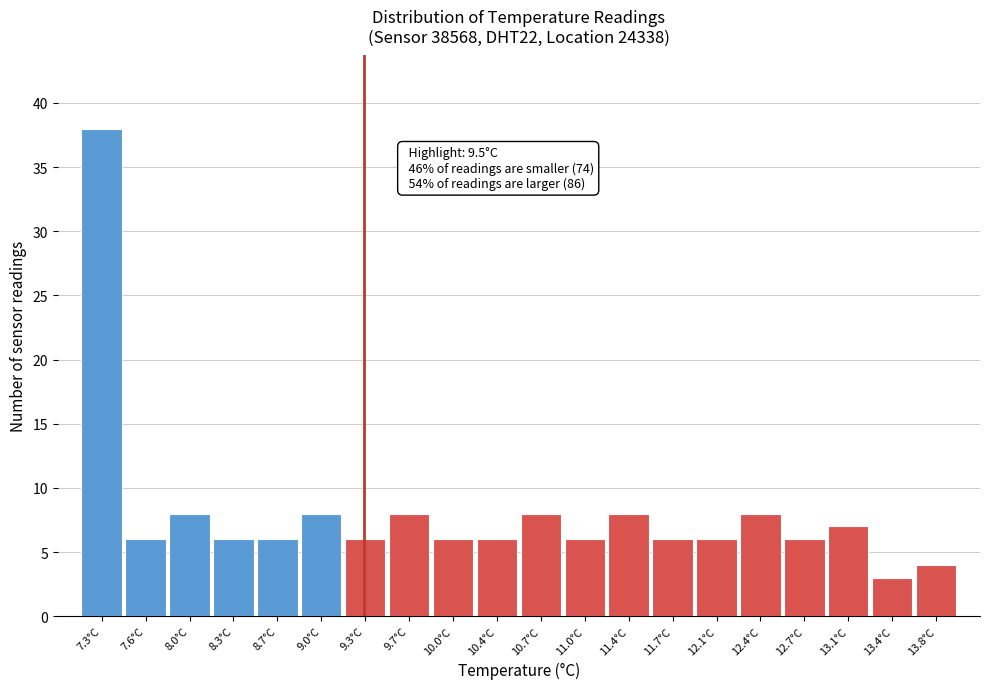

Reading left to right, what are all the values shown in this chart?

38	6	8	6	6	8	6	8	6	6	8	6	8	6	6	8	6	7	3	4